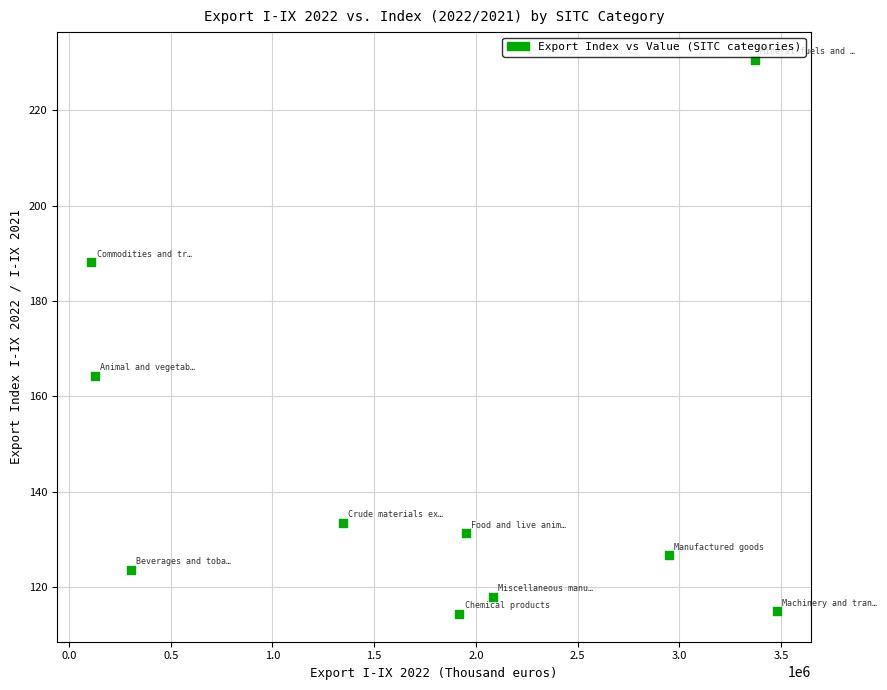

What Y value in the scatter plot is closest to 172?

164.3